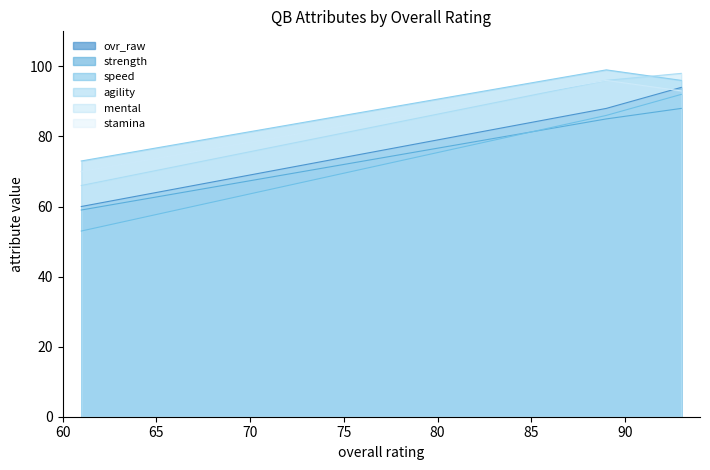

Is it true that stamina equals 28 at 61?

False